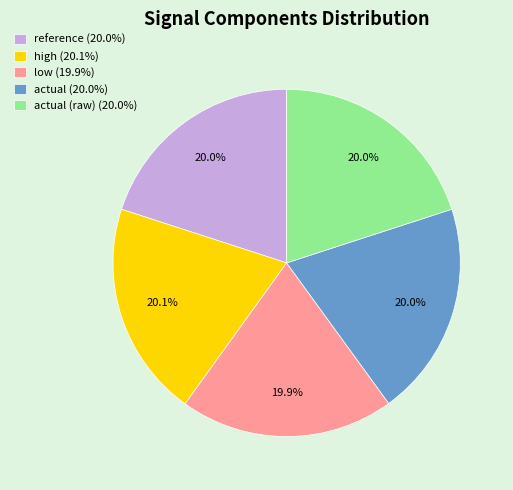

Is there a majority slice in this chart?

No